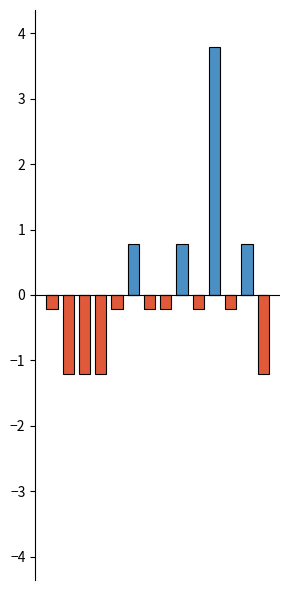

At which category does the chart reach its minimum across all series?

1